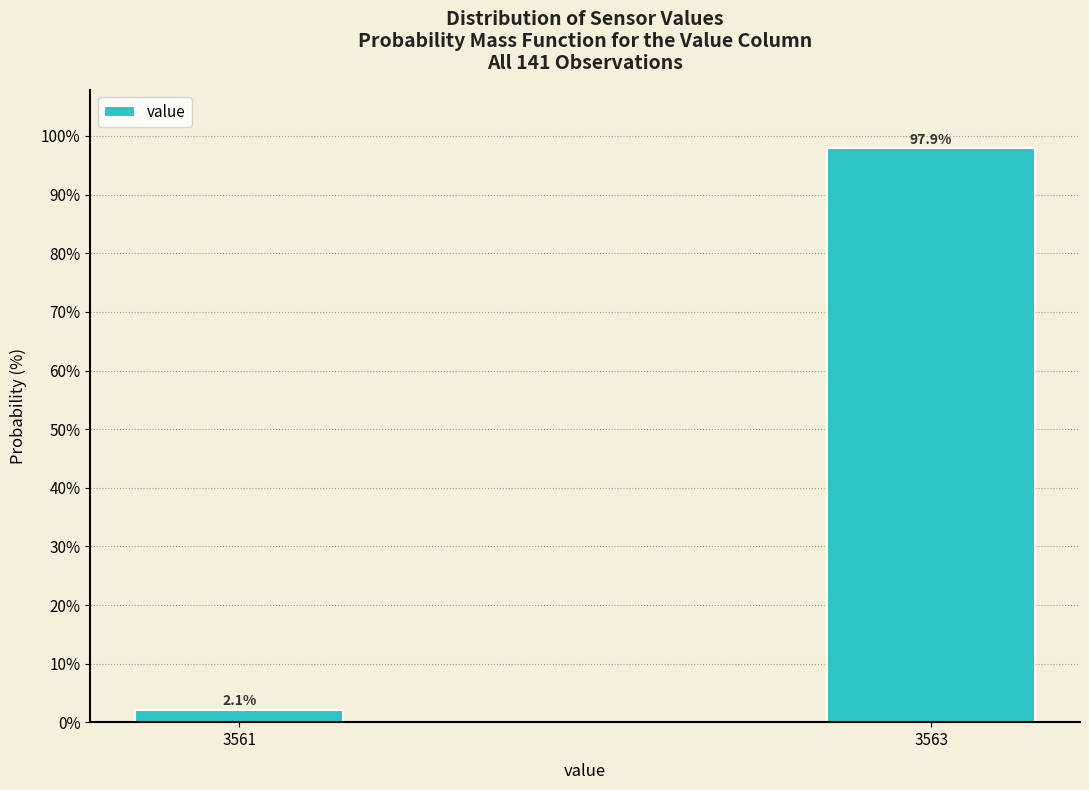

Reading left to right, transcribe all the data shown in this chart.

2.1	97.9